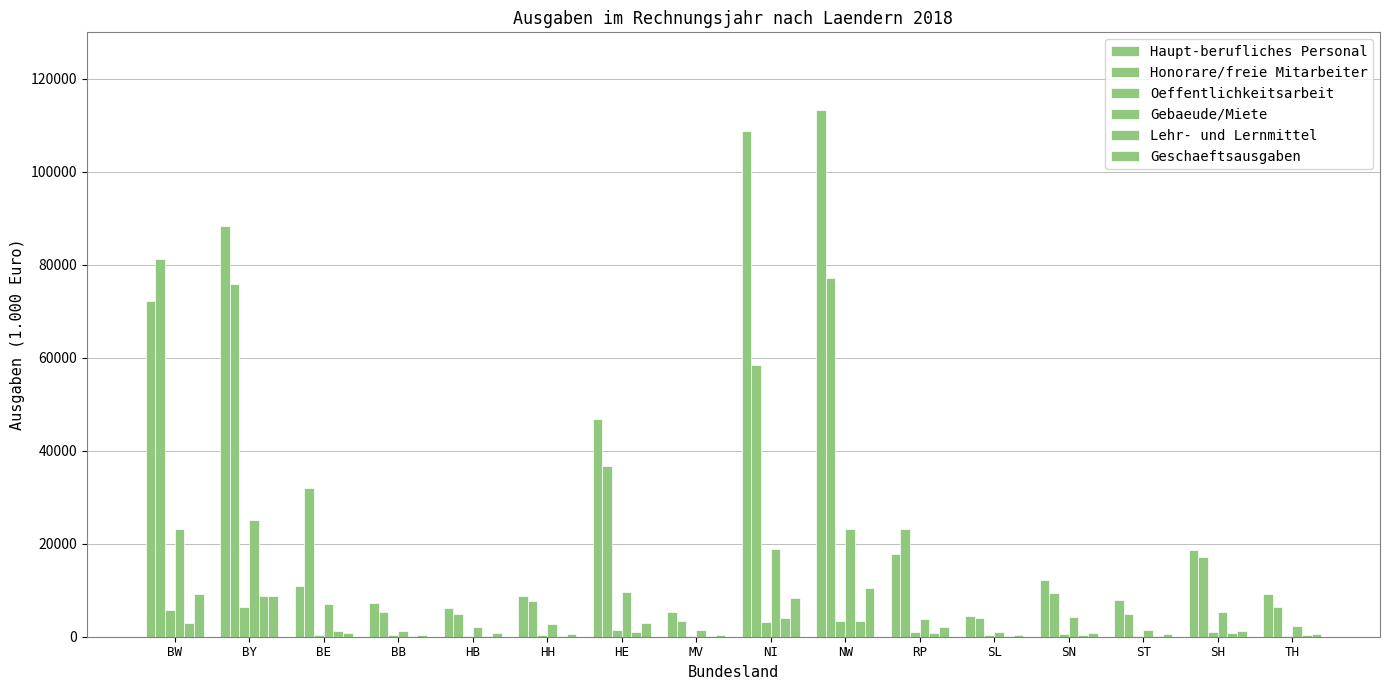

Are the bars grouped side by side (vs. stacked)?

Yes